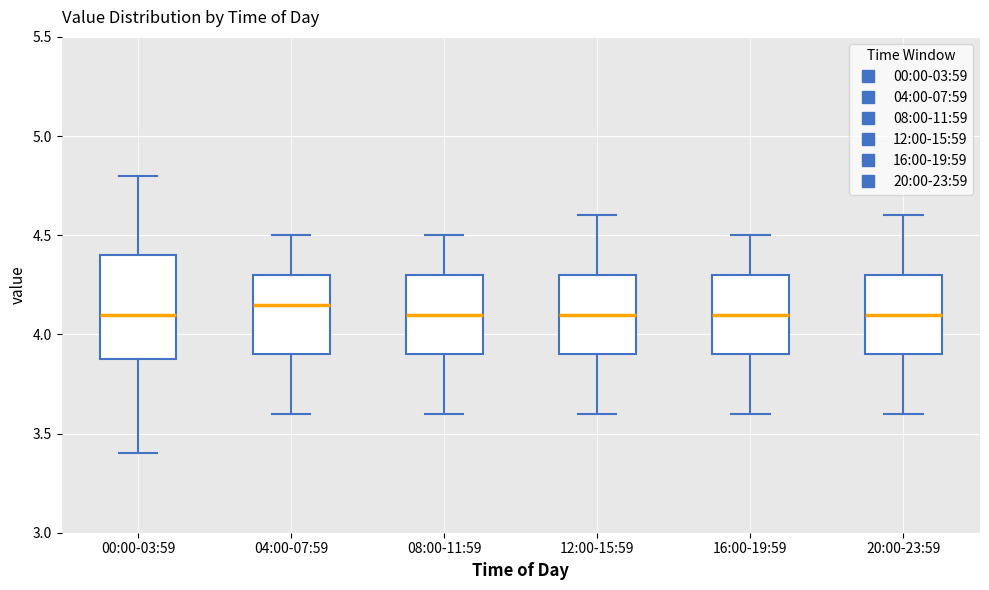

Which box's median line is the highest?

04:00-07:59